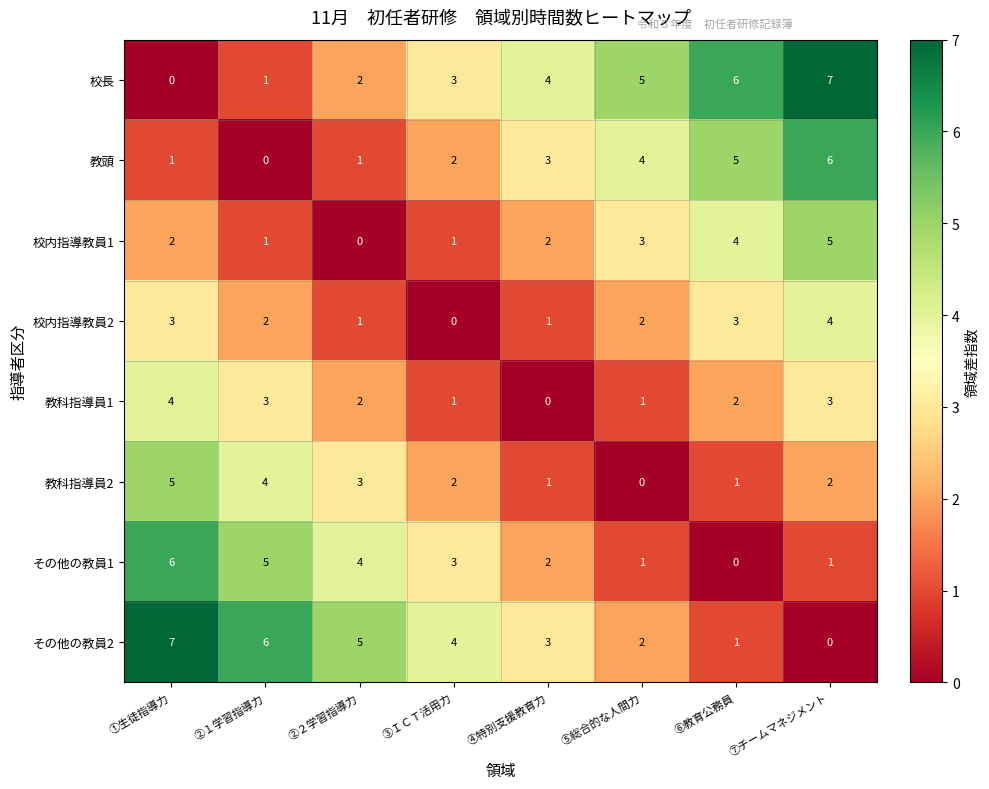

What is the spread (max minus min) of values at ③ＩＣＴ活用力?

4